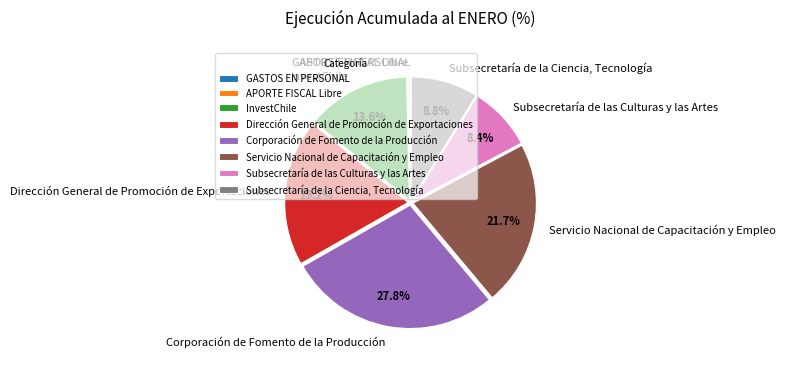

Which has a higher value, Dirección General de Promoción de Exportaciones or Corporación de Fomento de la Producción?

Corporación de Fomento de la Producción